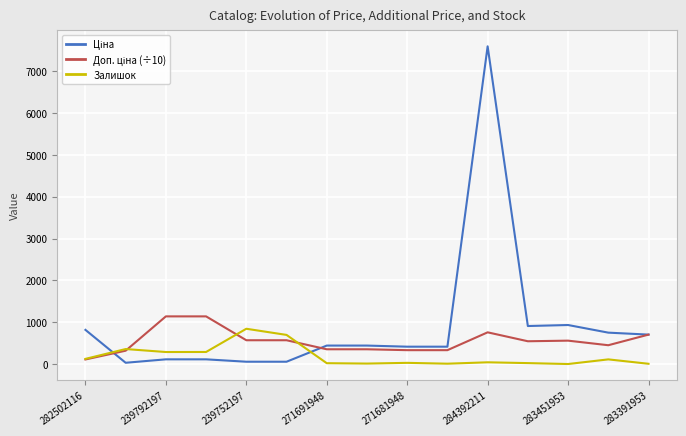

What is the maximum value shown in the chart?

7596.5